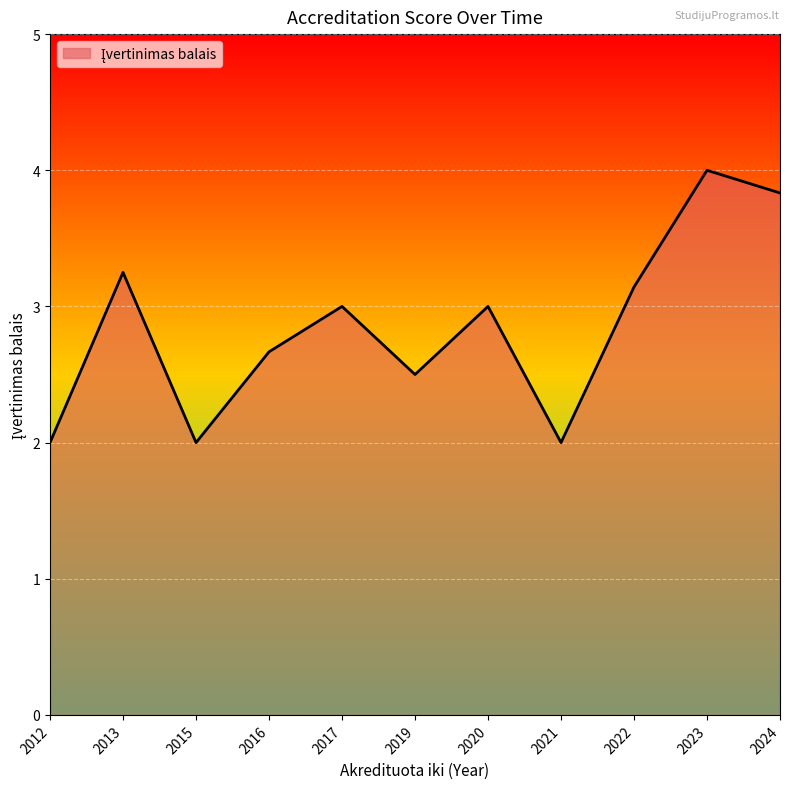

Approximately how many times larger is the value at 2016 compared to 2013?

0.8